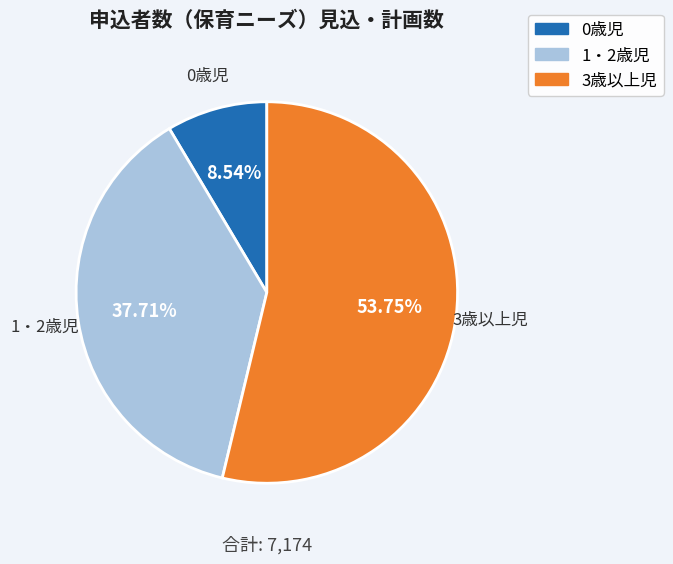

The 3歳以上児 slice represents 54% of the pie. True or false?

True